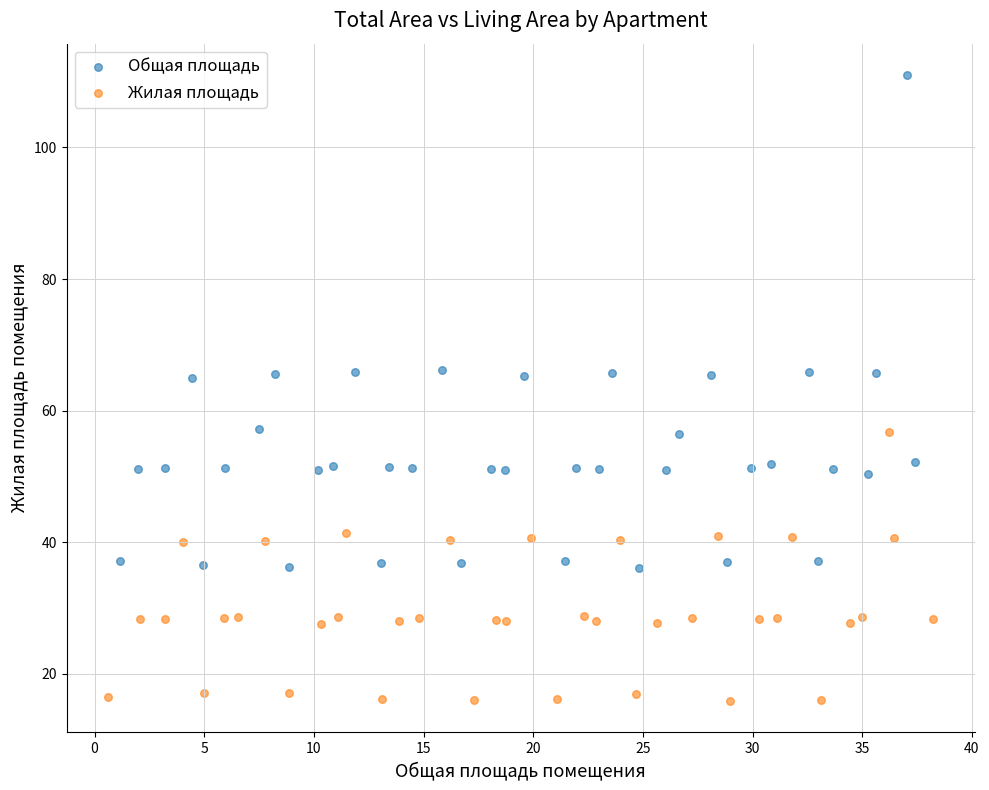

Which series contains the highest Y value?

Общая площадь